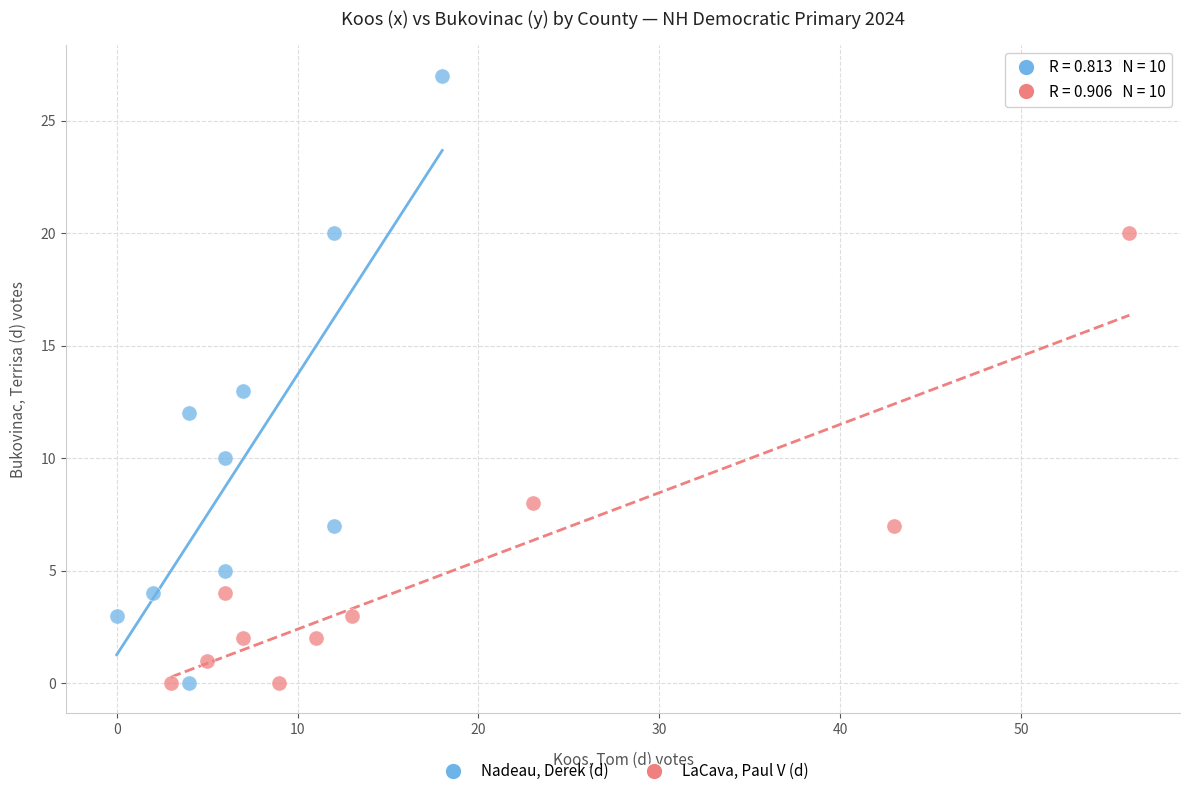

Which series has the largest Y range (max minus min)?

Nadeau, Derek (d)